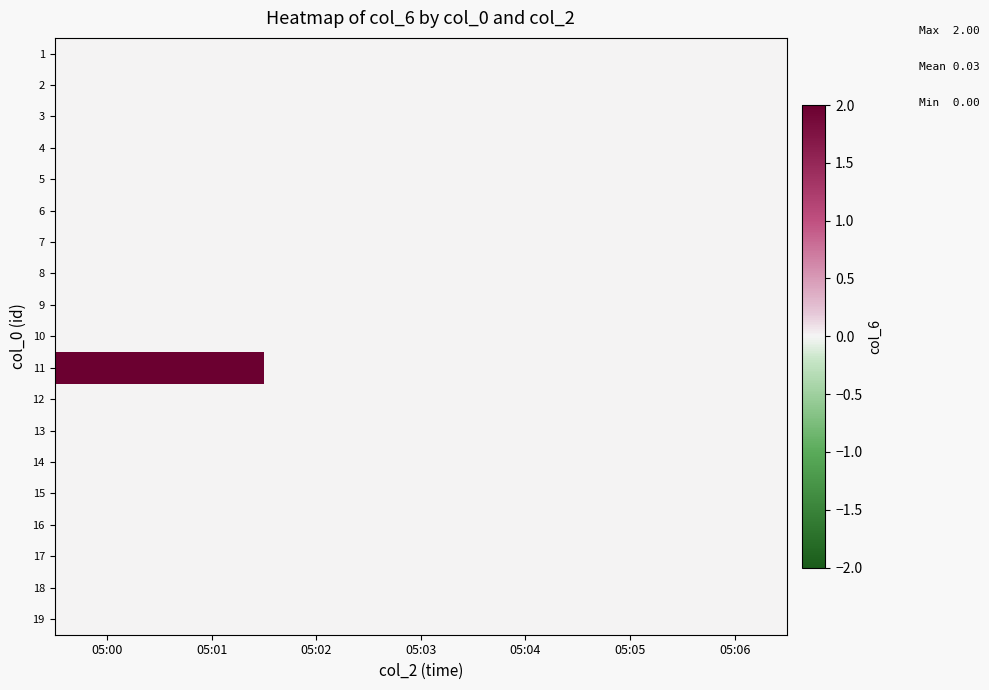

Reading left to right, transcribe all the data shown in this chart.

1: 05:00=0	05:01=0	05:02=0	05:03=0	05:04=0	05:05=0	05:06=0
2: 05:00=0	05:01=0	05:02=0	05:03=0	05:04=0	05:05=0	05:06=0
3: 05:00=0	05:01=0	05:02=0	05:03=0	05:04=0	05:05=0	05:06=0
4: 05:00=0	05:01=0	05:02=0	05:03=0	05:04=0	05:05=0	05:06=0
5: 05:00=0	05:01=0	05:02=0	05:03=0	05:04=0	05:05=0	05:06=0
6: 05:00=0	05:01=0	05:02=0	05:03=0	05:04=0	05:05=0	05:06=0
7: 05:00=0	05:01=0	05:02=0	05:03=0	05:04=0	05:05=0	05:06=0
8: 05:00=0	05:01=0	05:02=0	05:03=0	05:04=0	05:05=0	05:06=0
9: 05:00=0	05:01=0	05:02=0	05:03=0	05:04=0	05:05=0	05:06=0
10: 05:00=0	05:01=0	05:02=0	05:03=0	05:04=0	05:05=0	05:06=0
11: 05:00=2	05:01=2	05:02=0	05:03=0	05:04=0	05:05=0	05:06=0
12: 05:00=0	05:01=0	05:02=0	05:03=0	05:04=0	05:05=0	05:06=0
13: 05:00=0	05:01=0	05:02=0	05:03=0	05:04=0	05:05=0	05:06=0
14: 05:00=0	05:01=0	05:02=0	05:03=0	05:04=0	05:05=0	05:06=0
15: 05:00=0	05:01=0	05:02=0	05:03=0	05:04=0	05:05=0	05:06=0
16: 05:00=0	05:01=0	05:02=0	05:03=0	05:04=0	05:05=0	05:06=0
17: 05:00=0	05:01=0	05:02=0	05:03=0	05:04=0	05:05=0	05:06=0
18: 05:00=0	05:01=0	05:02=0	05:03=0	05:04=0	05:05=0	05:06=0
19: 05:00=0	05:01=0	05:02=0	05:03=0	05:04=0	05:05=0	05:06=0